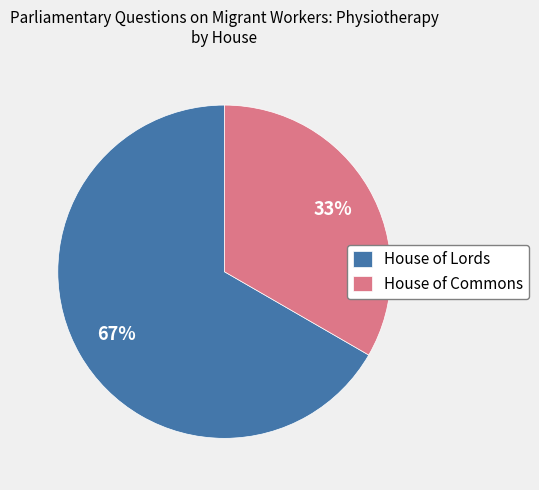

How many slices are in this pie chart?

2